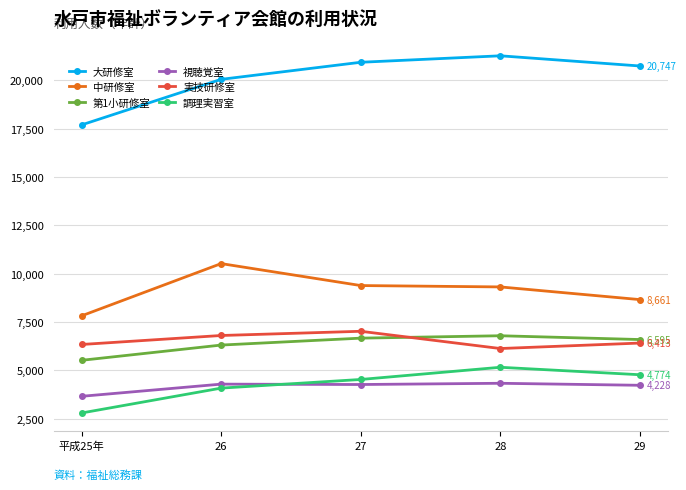

What is the sum of the 大研修室 values at 平成25年 and 27?

38637